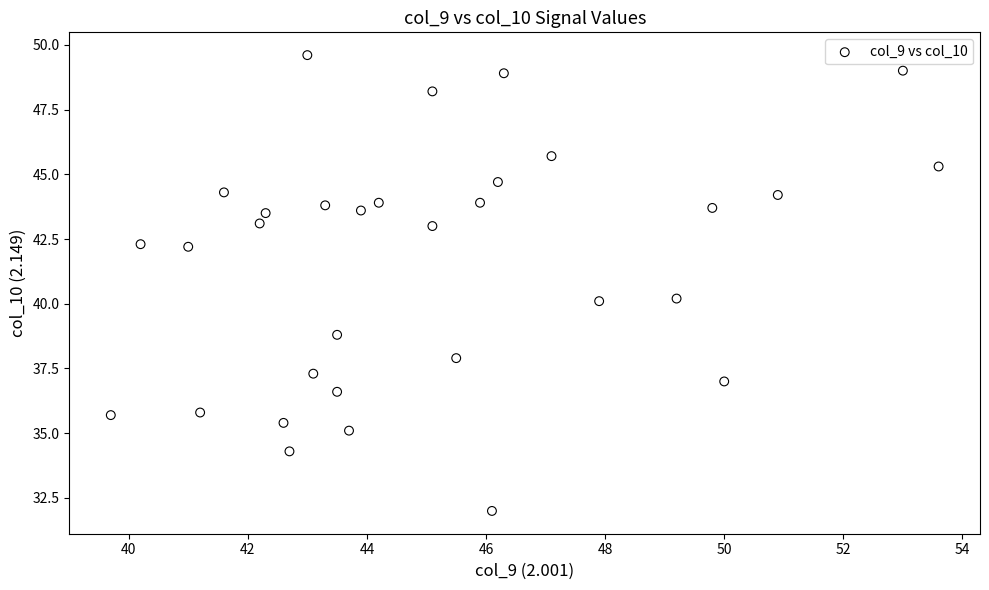

What is the range of Y values (max minus min)?

17.6